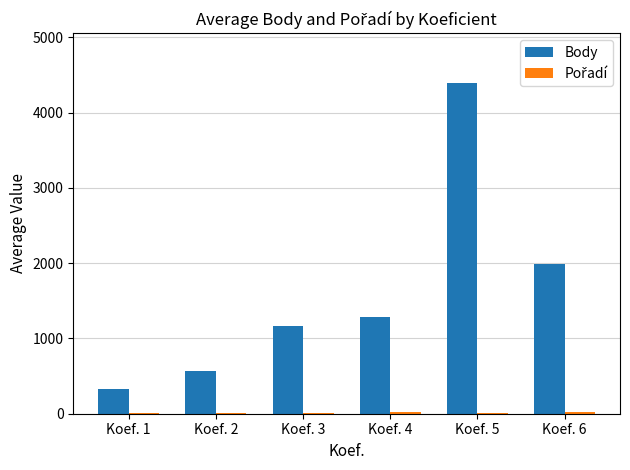

Which series changed the most between Koef. 4 and Koef. 6?

Body